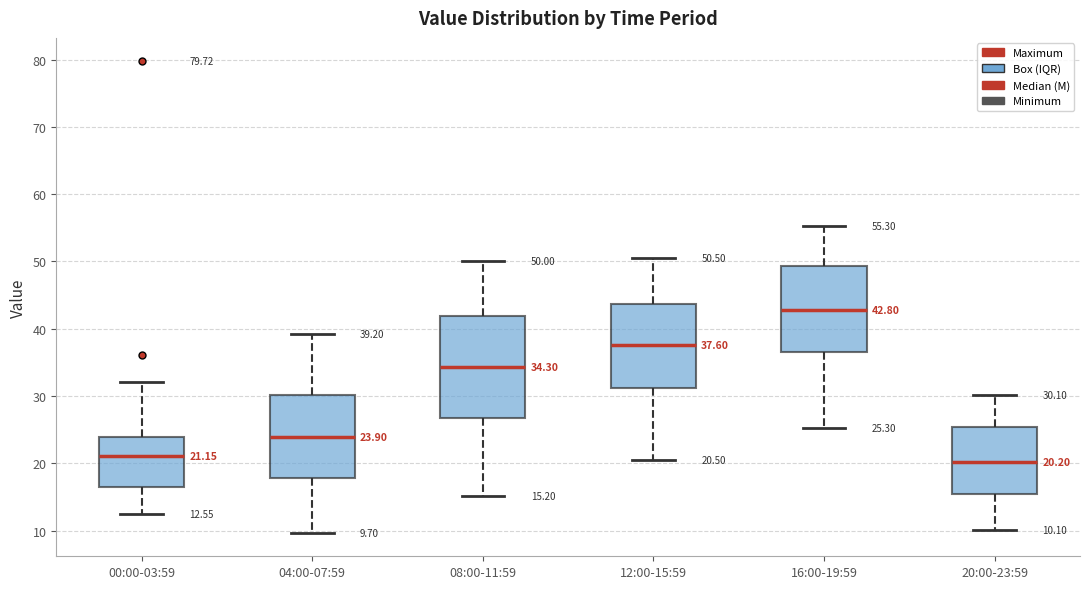

Which box is the tallest, from its lower edge to its upper edge?

08:00-11:59